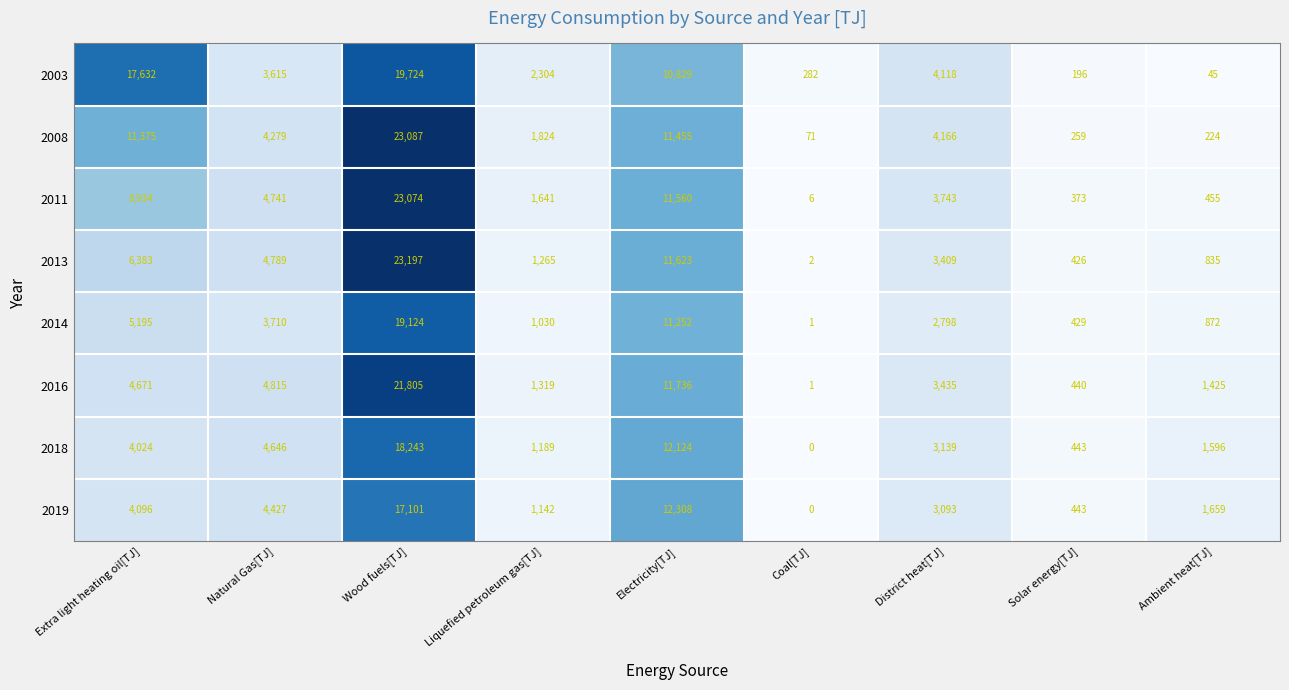

Count the number of data series in this chart.

8